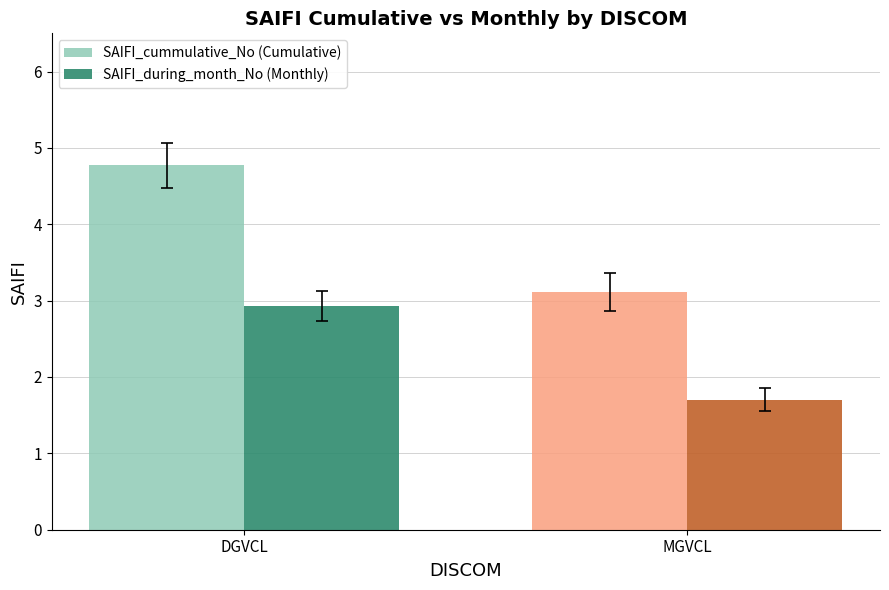

What is the label of the 2nd bar from the left?

MGVCL